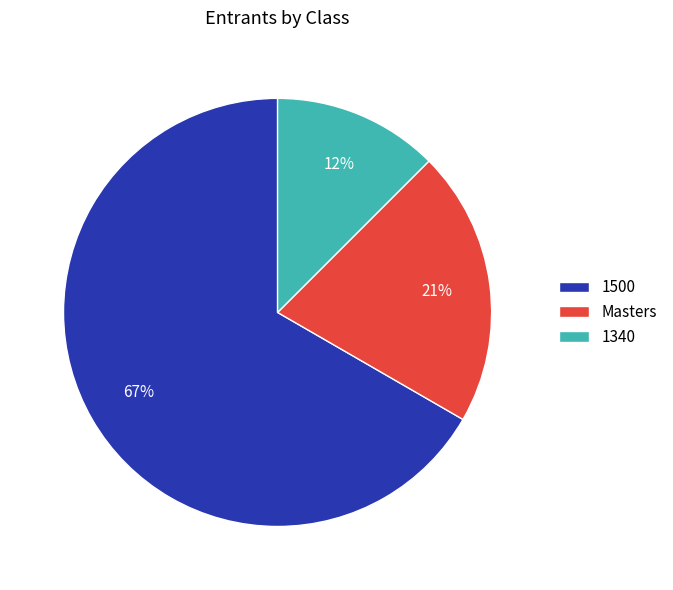

Which category has the biggest portion of the pie?

1500